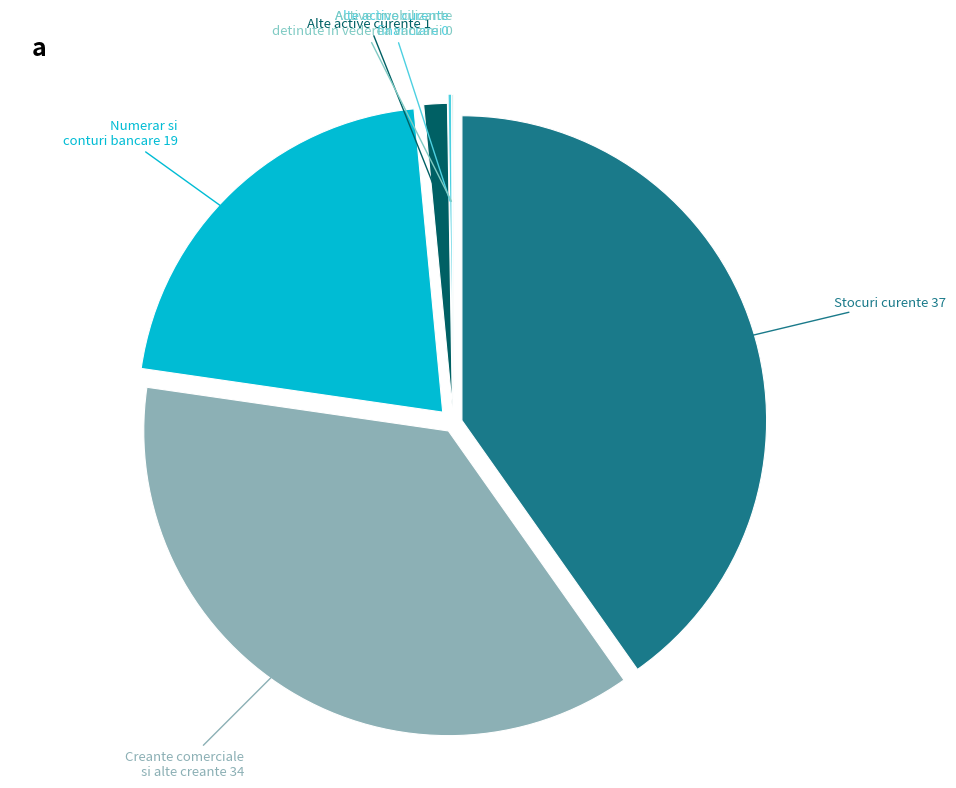

True or false: Numerar si conturi bancare accounts for 35% of the total.

False